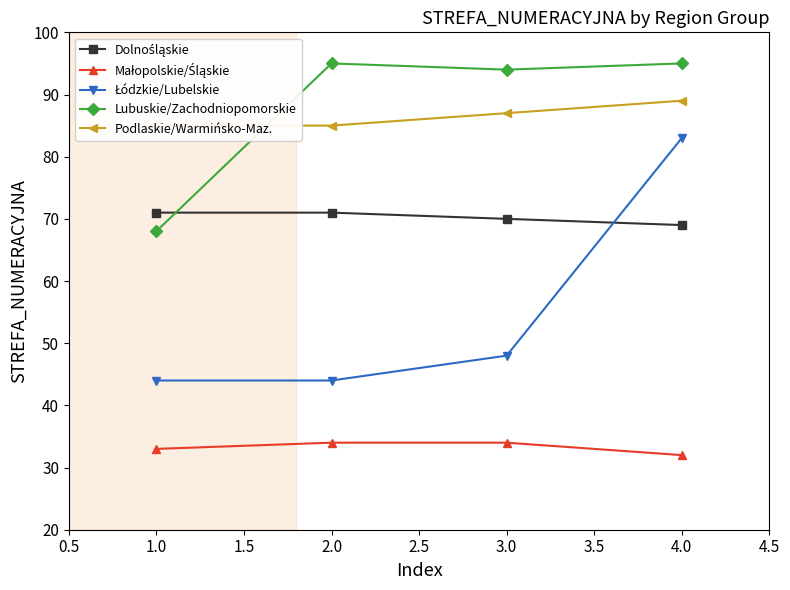

True or false: Małopolskie/Śląskie and Łódzkie/Lubelskie intersect in this chart.

False